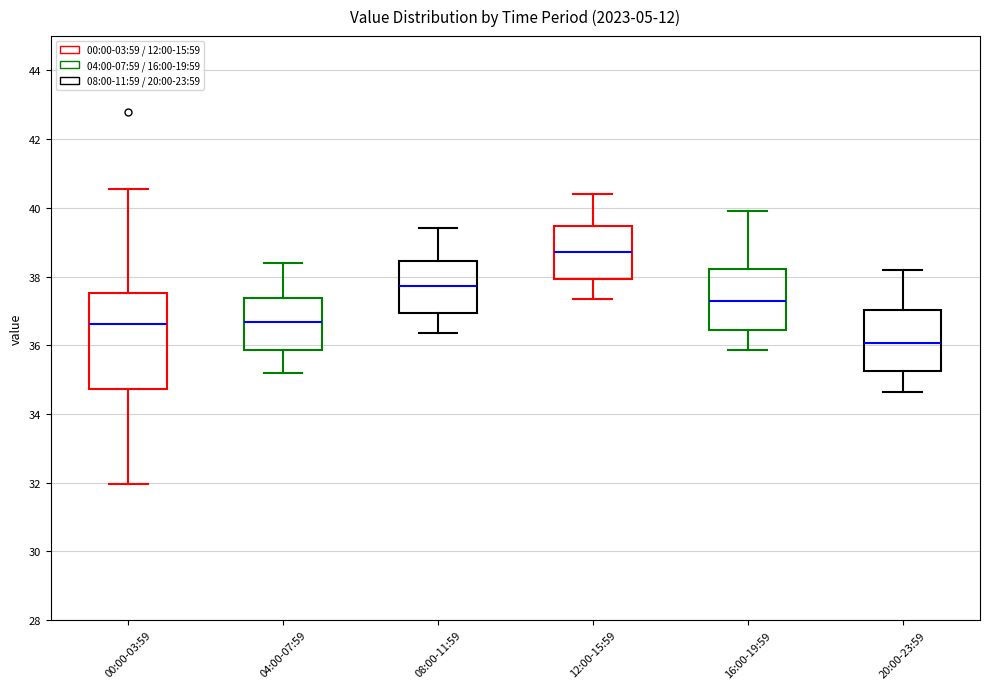

Comparing the boxes themselves (not the whiskers), which one is the tallest?

00:00-03:59